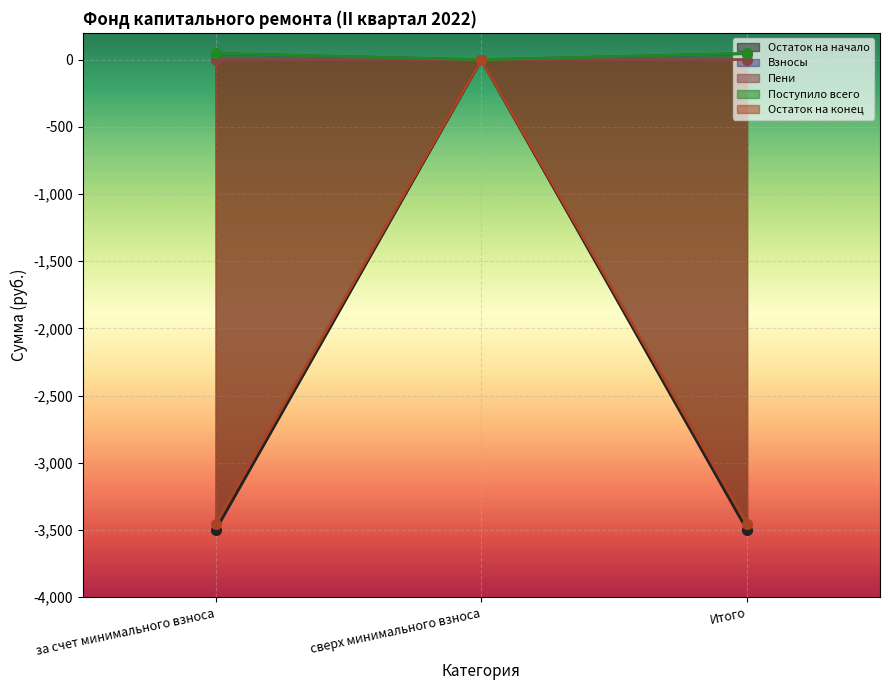

Reading right to left, list all the values displayed in this chart.

Остаток на начало: Итого=-3502.2	сверх минимального взноса=0.0	за счет минимального взноса=-3502.2
Взносы: Итого=45.4	сверх минимального взноса=0.0	за счет минимального взноса=45.4
Пени: Итого=1.2	сверх минимального взноса=0.0	за счет минимального взноса=1.2
Поступило всего: Итого=46.6	сверх минимального взноса=0.0	за счет минимального взноса=46.6
Остаток на конец: Итого=-3455.6	сверх минимального взноса=0.0	за счет минимального взноса=-3455.6